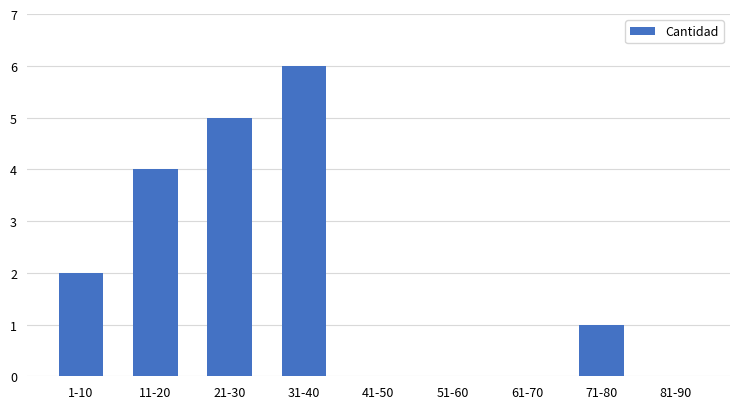

Reading left to right, extract all data points from this chart.

1-10=2	11-20=4	21-30=5	31-40=6	41-50=0	51-60=0	61-70=0	71-80=1	81-90=0